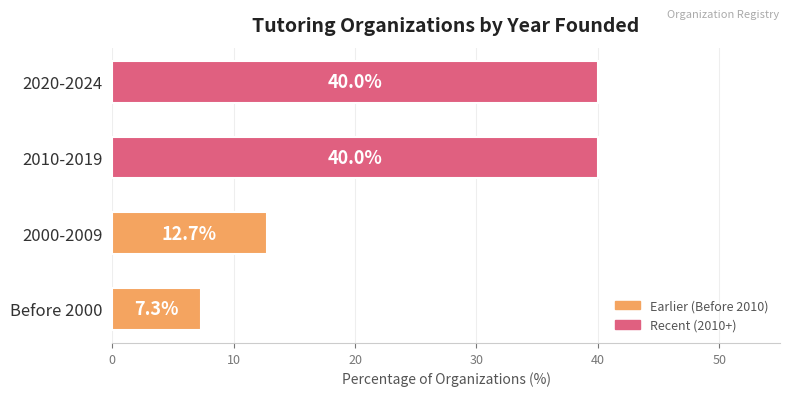

Reading top to bottom, transcribe all the data shown in this chart.

40.0	40.0	12.7	7.3